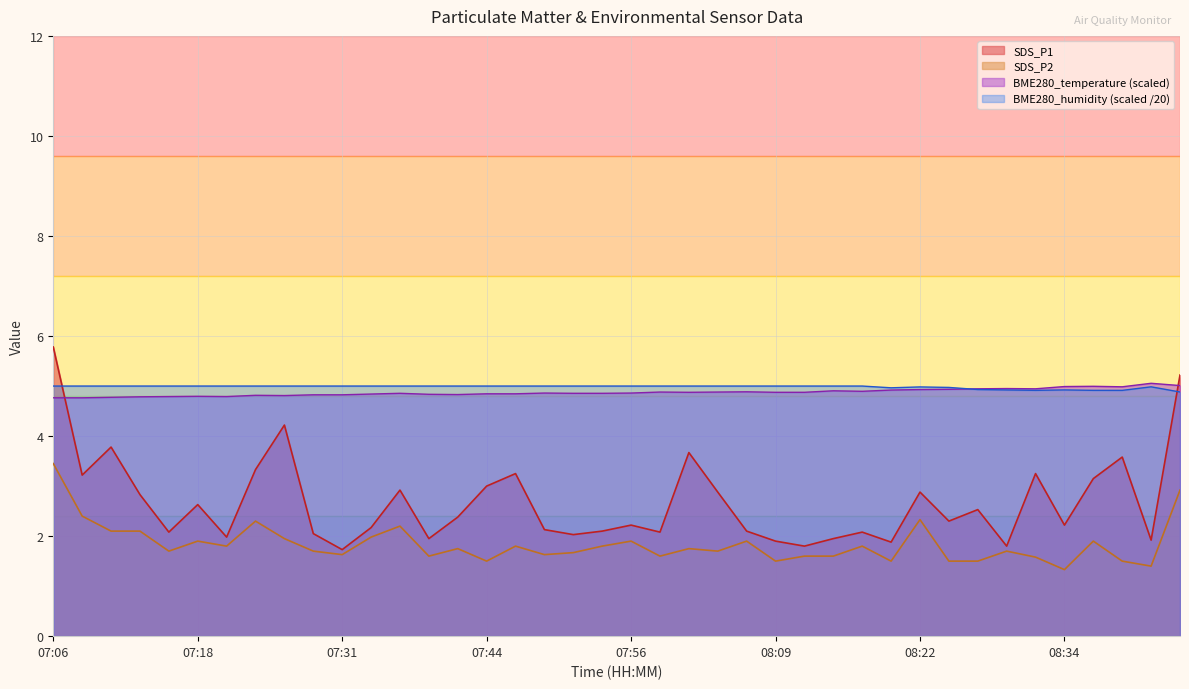

What is the total value across all series at 08:19?

3.4